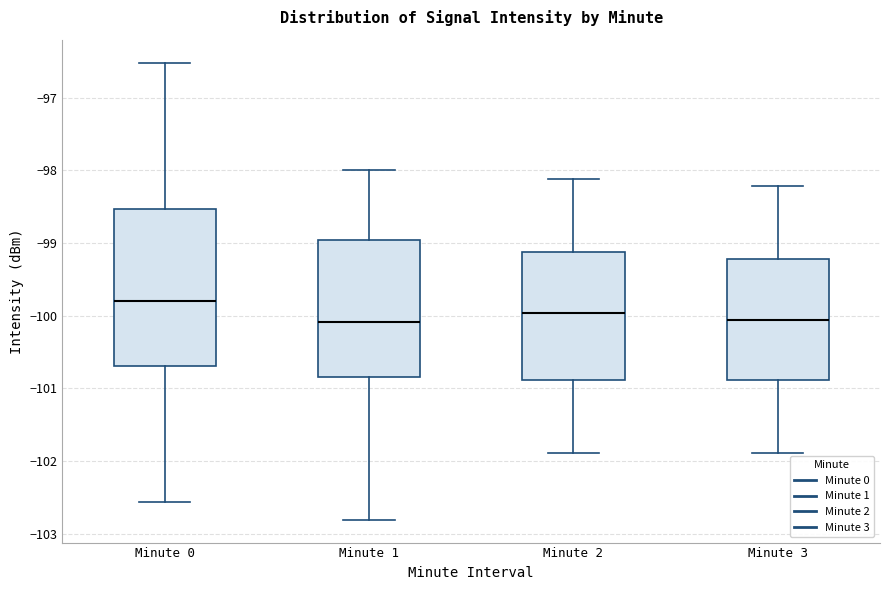

Where is the lower edge of the box for Minute 2 on the y-axis? The values are not printed on the chart, so give them approximately, as read against the axis.

-100.9